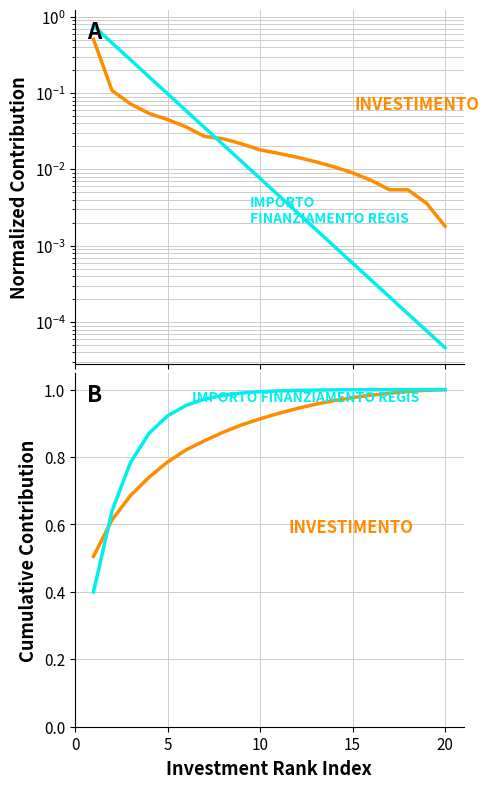

List the series in order of their overall mean, lowest first.

INVESTIMENTO, IMPORTO FINANZIAMENTO REGIS